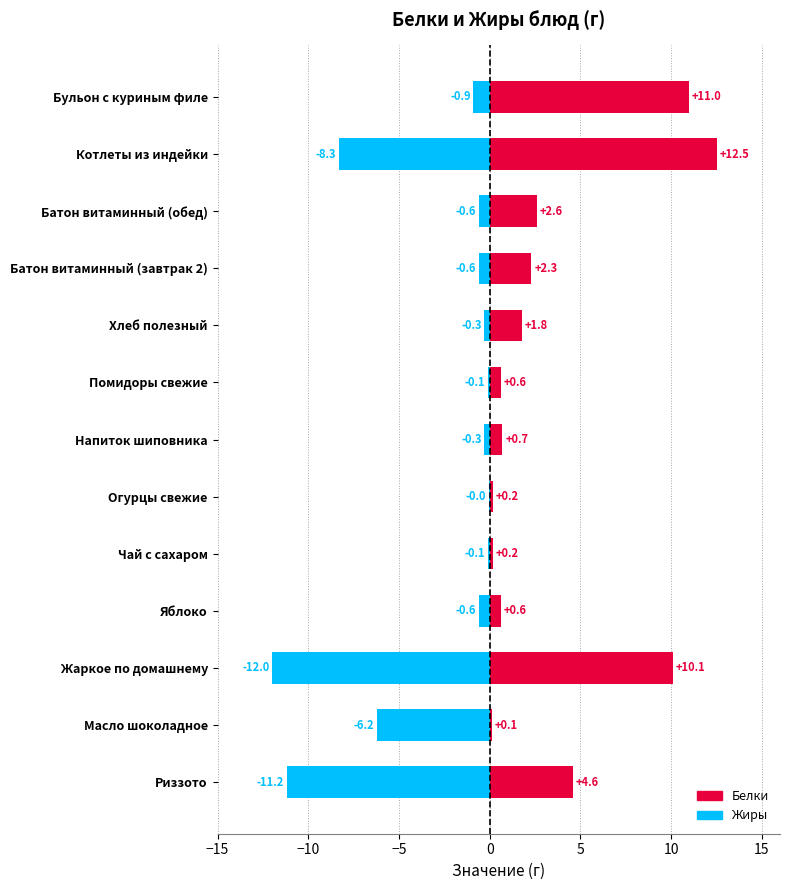

The value of Белки at Напиток шиповника is 1.2. True or false?

False